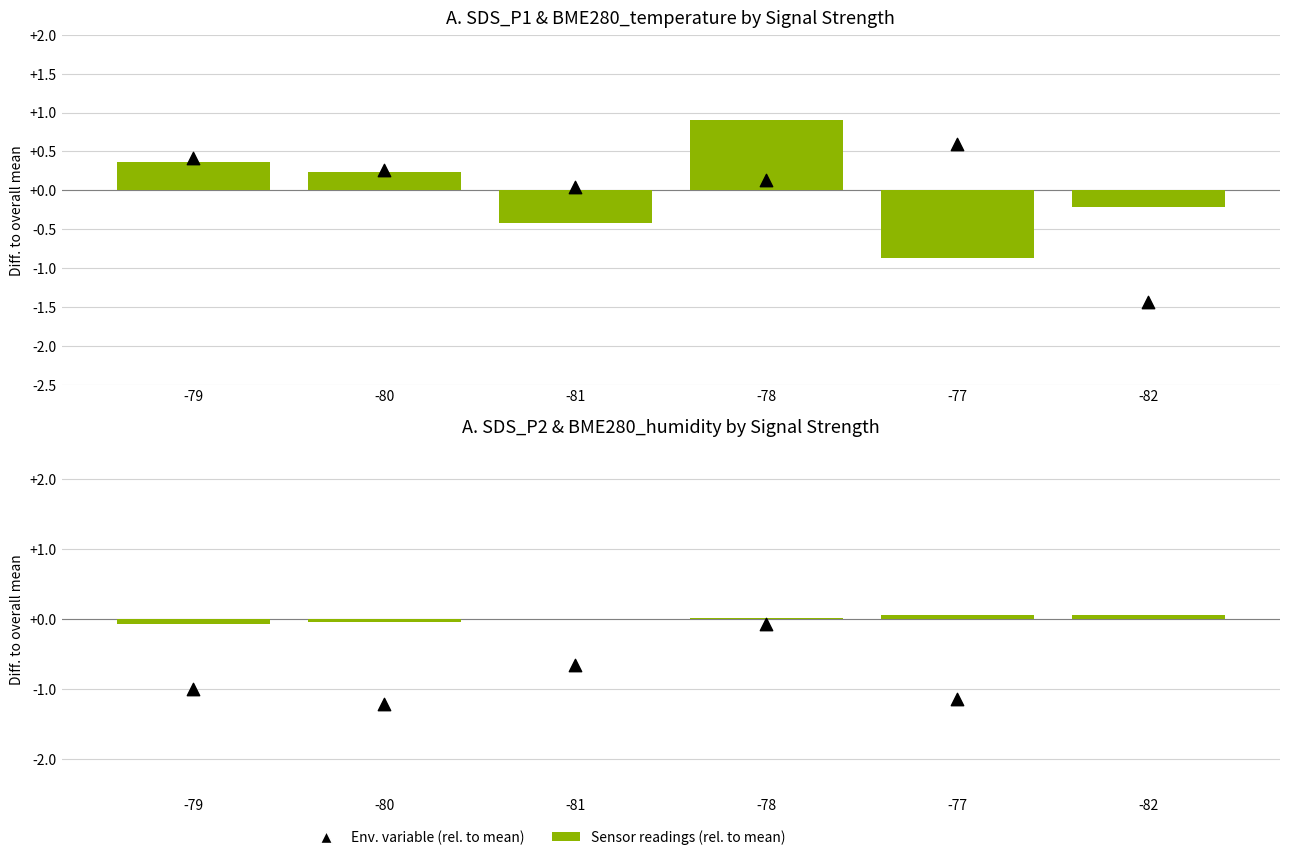

What is the total value across all series at -79?

-0.3